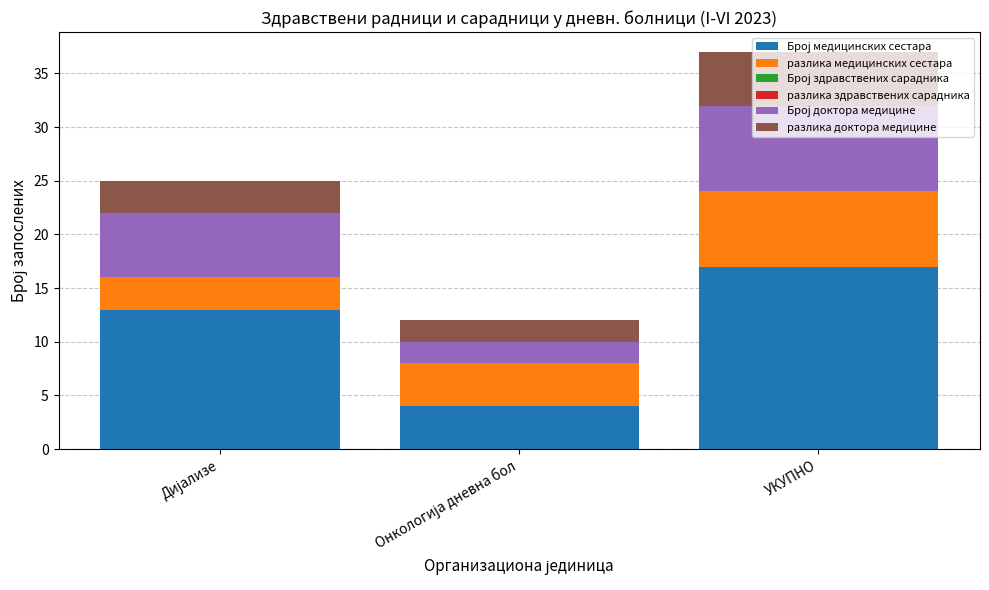

At which category is the sum across all series the highest?

УКУПНО